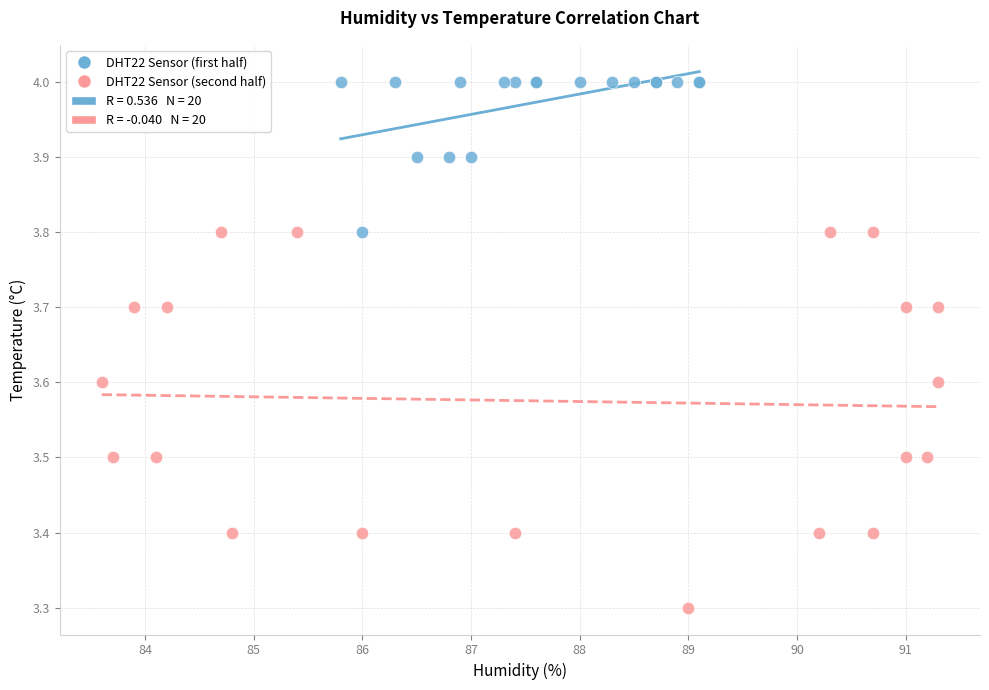

Which series contains the lowest Y value?

DHT22 Sensor (second half)